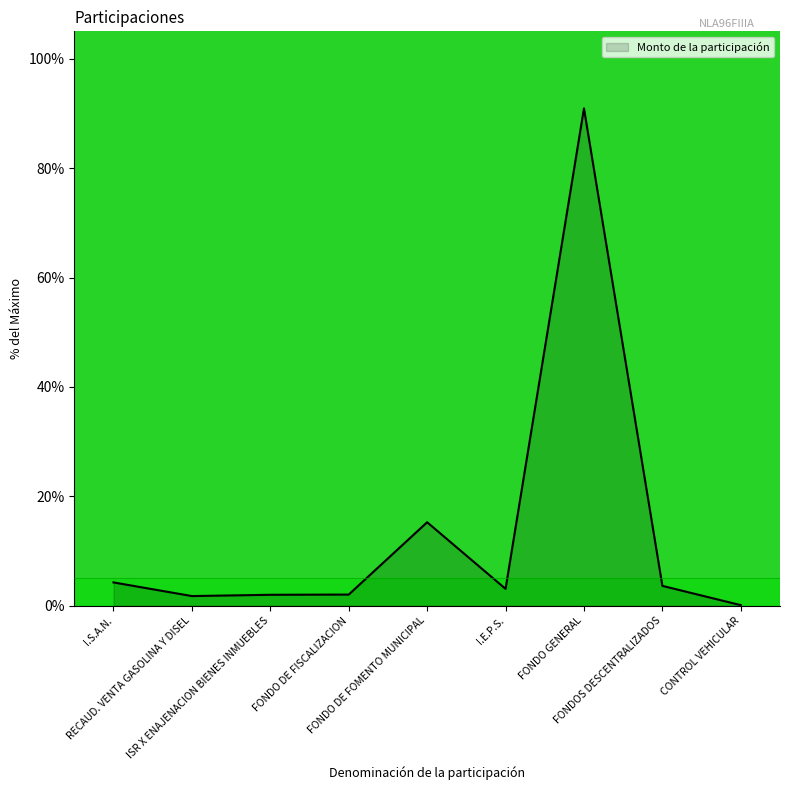

What is the maximum value shown in the chart?

90.9